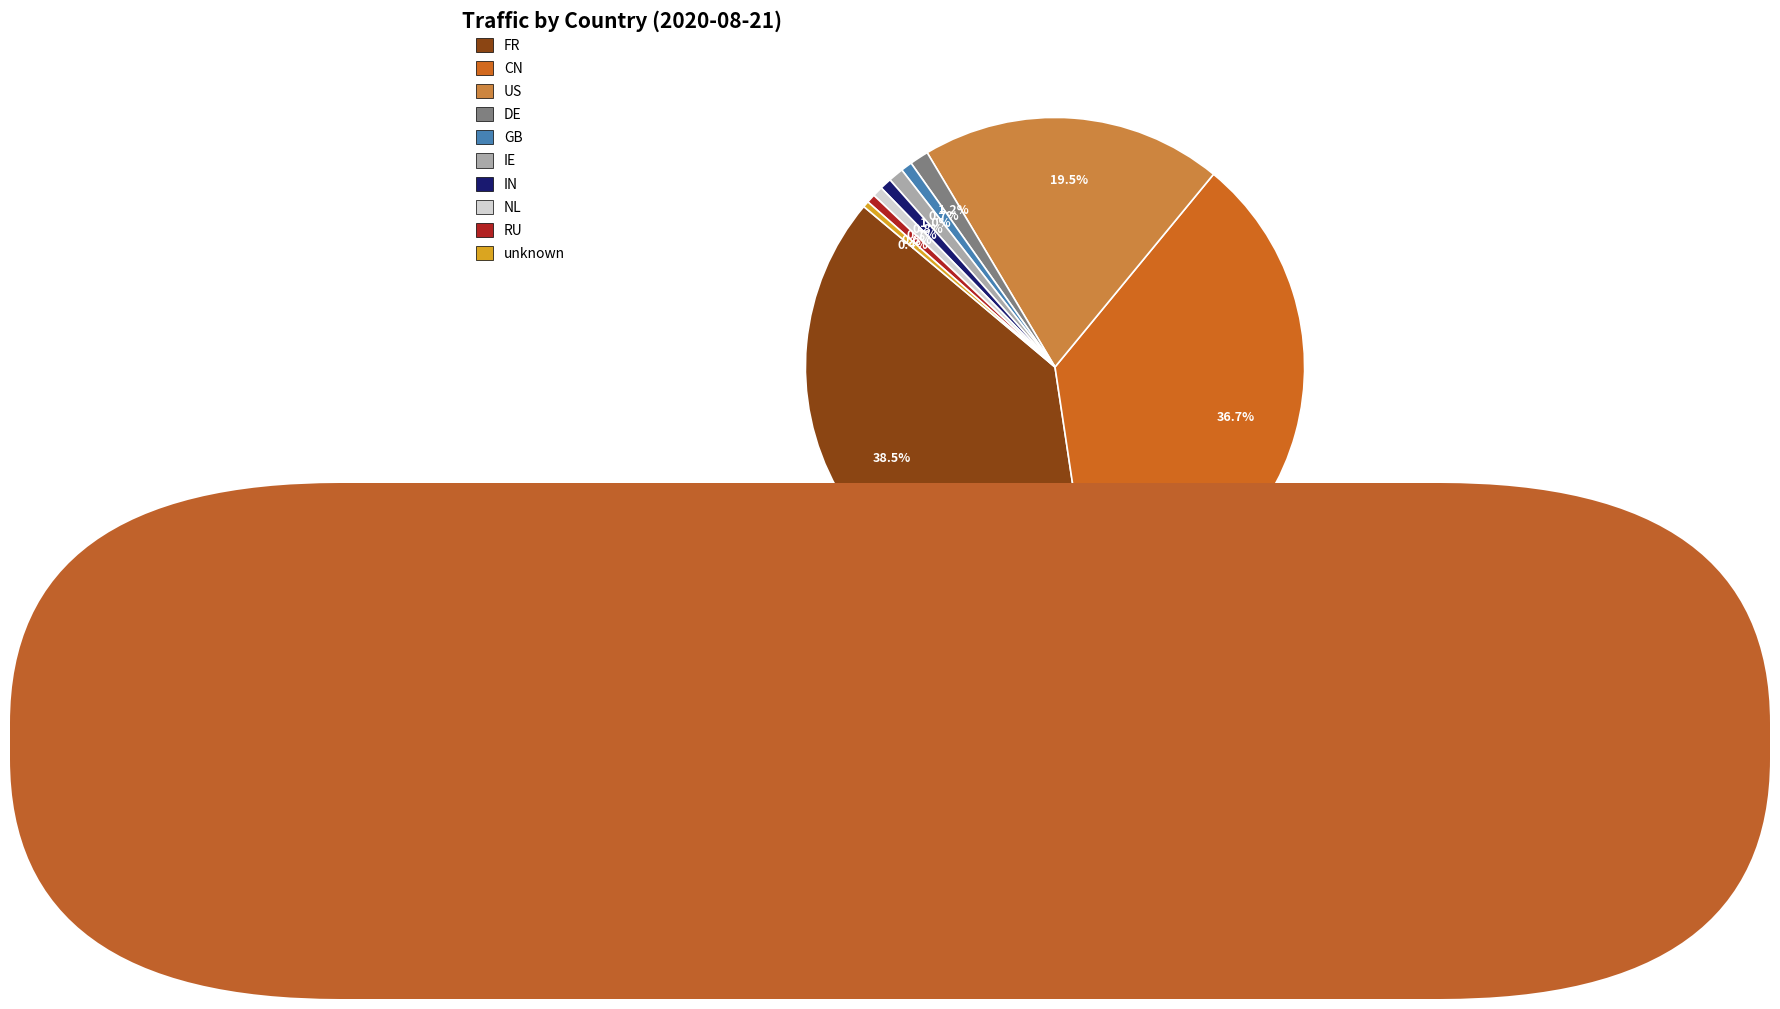

Is it true that IE is 1% of the pie?

True